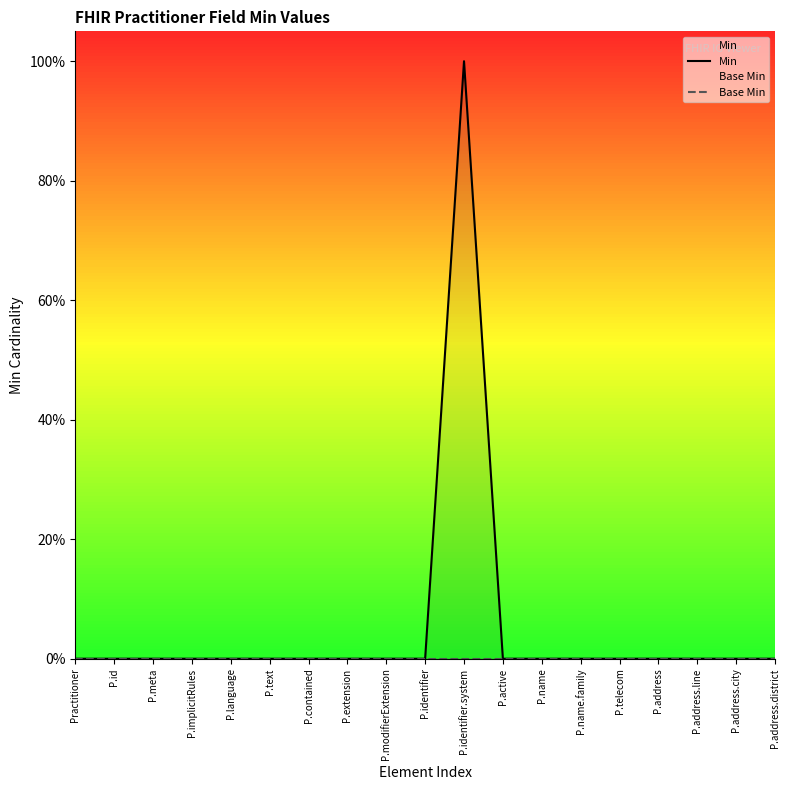

The Base Min series shows 0 at P.identifier. True or false?

True